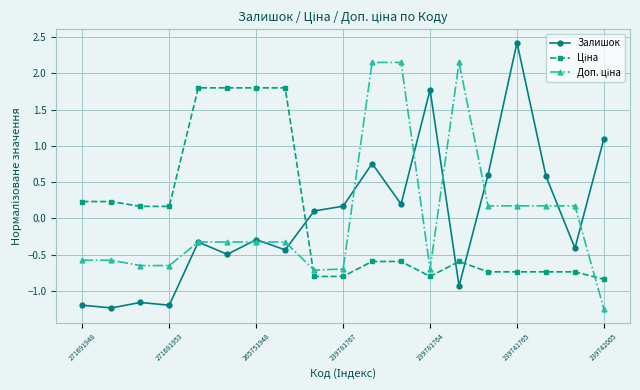

At how many categories does at least one series exceed 0?

19